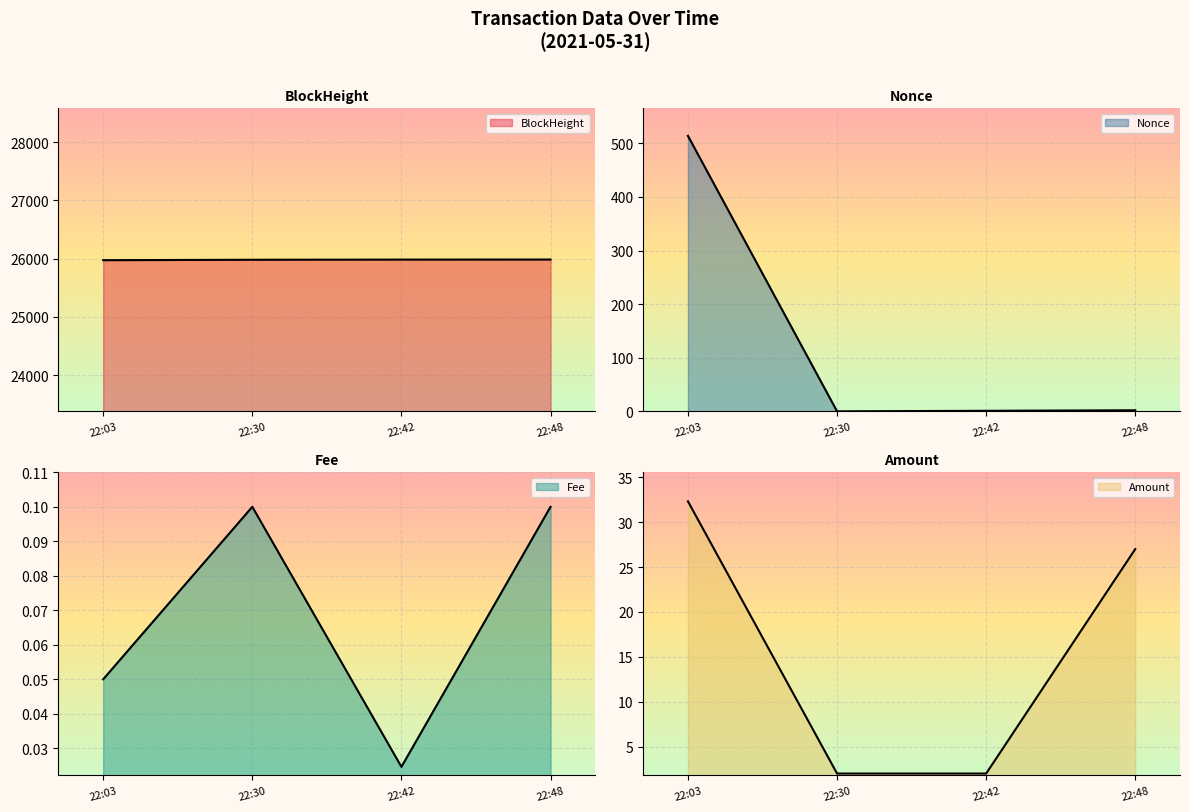

How many lines are shown in the chart?

4